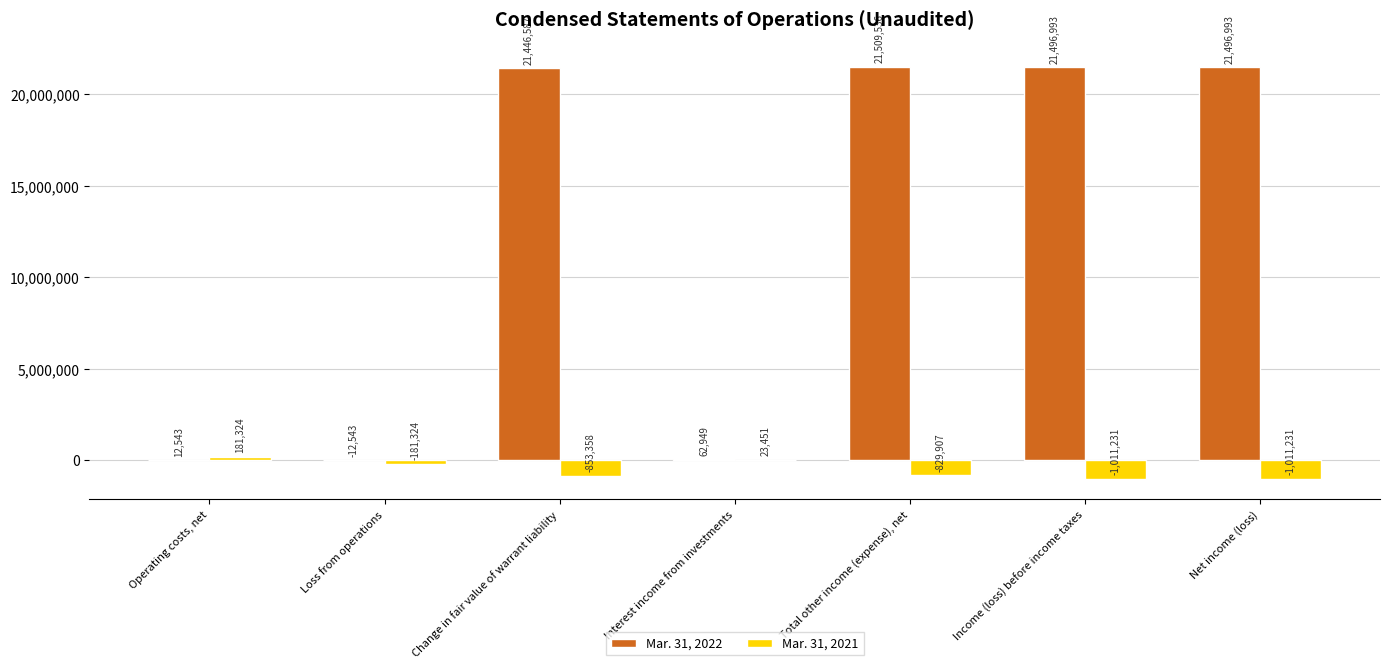

What are all the series names shown in the legend?

Mar. 31, 2022, Mar. 31, 2021